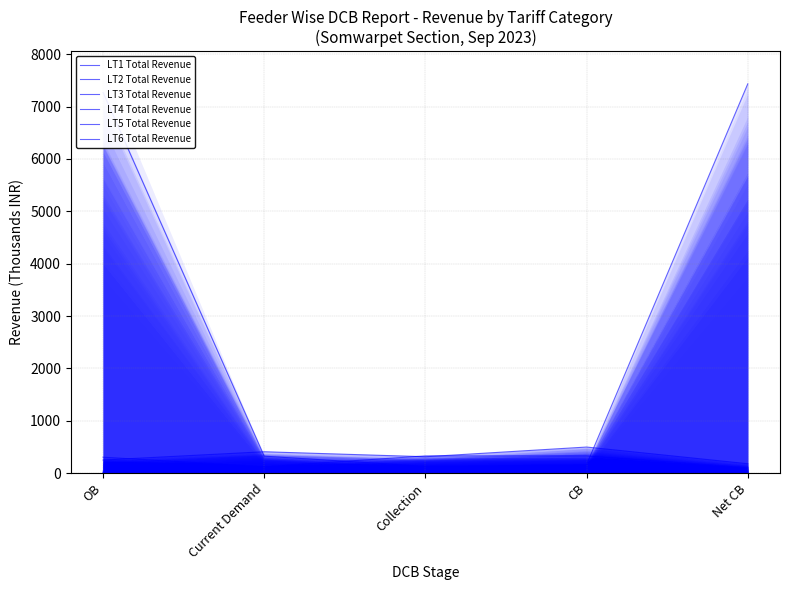

Rank the series at OB from lowest to highest value.

LT5 Total Revenue, LT3 Total Revenue, LT1 Total Revenue, LT2 Total Revenue, LT6 Total Revenue, LT4 Total Revenue